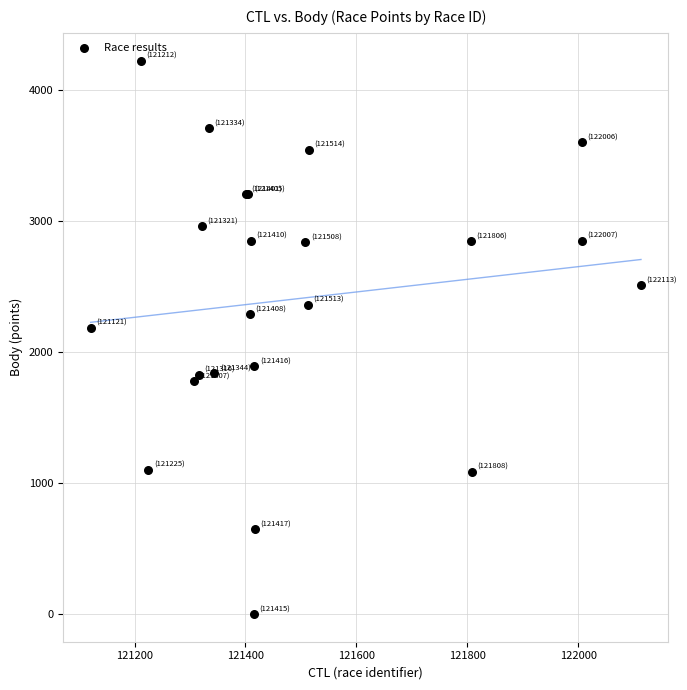

What Y value in the scatter plot is closest to 2110?

2185